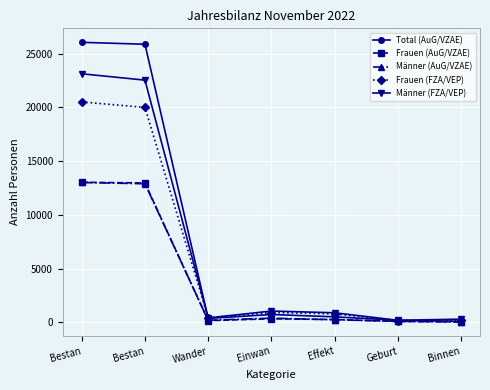

What are all the series names shown in the legend?

Total (AuG/VZAE), Frauen (AuG/VZAE), Männer (AuG/VZAE), Frauen (FZA/VEP), Männer (FZA/VEP)